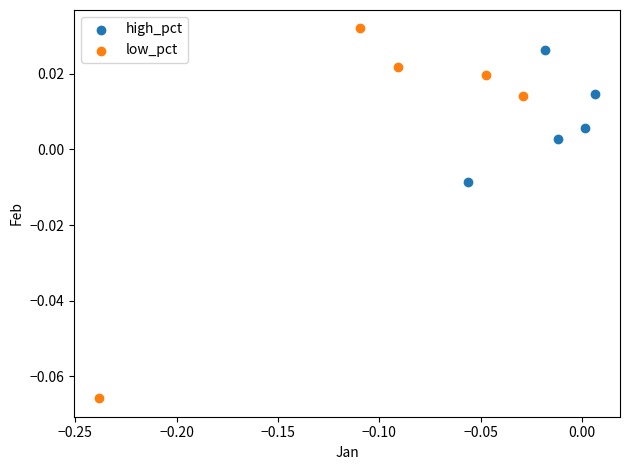

What are all the series names shown in the legend?

high_pct, low_pct